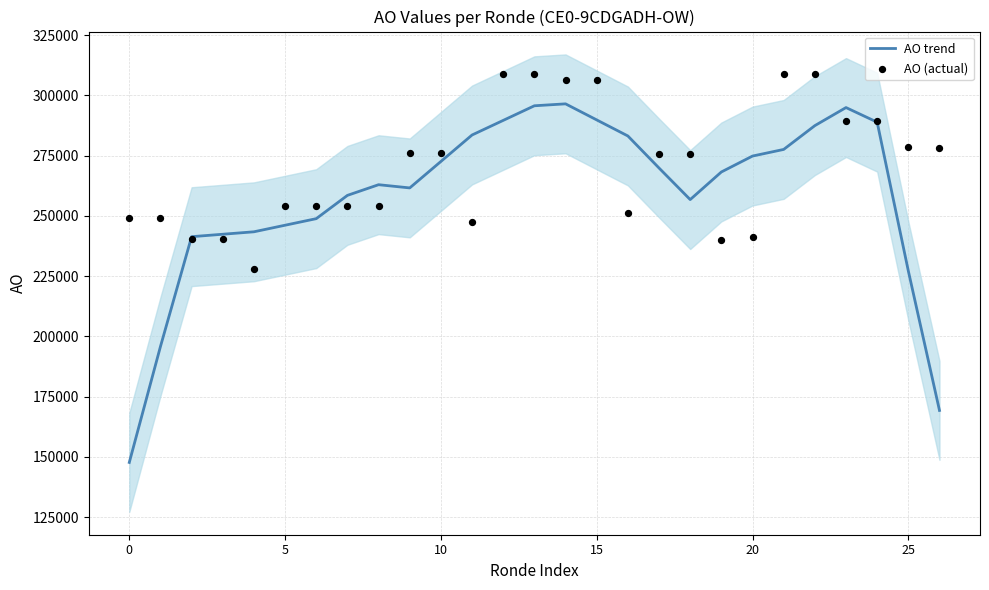

At how many categories does at least one series exceed 193444?

27